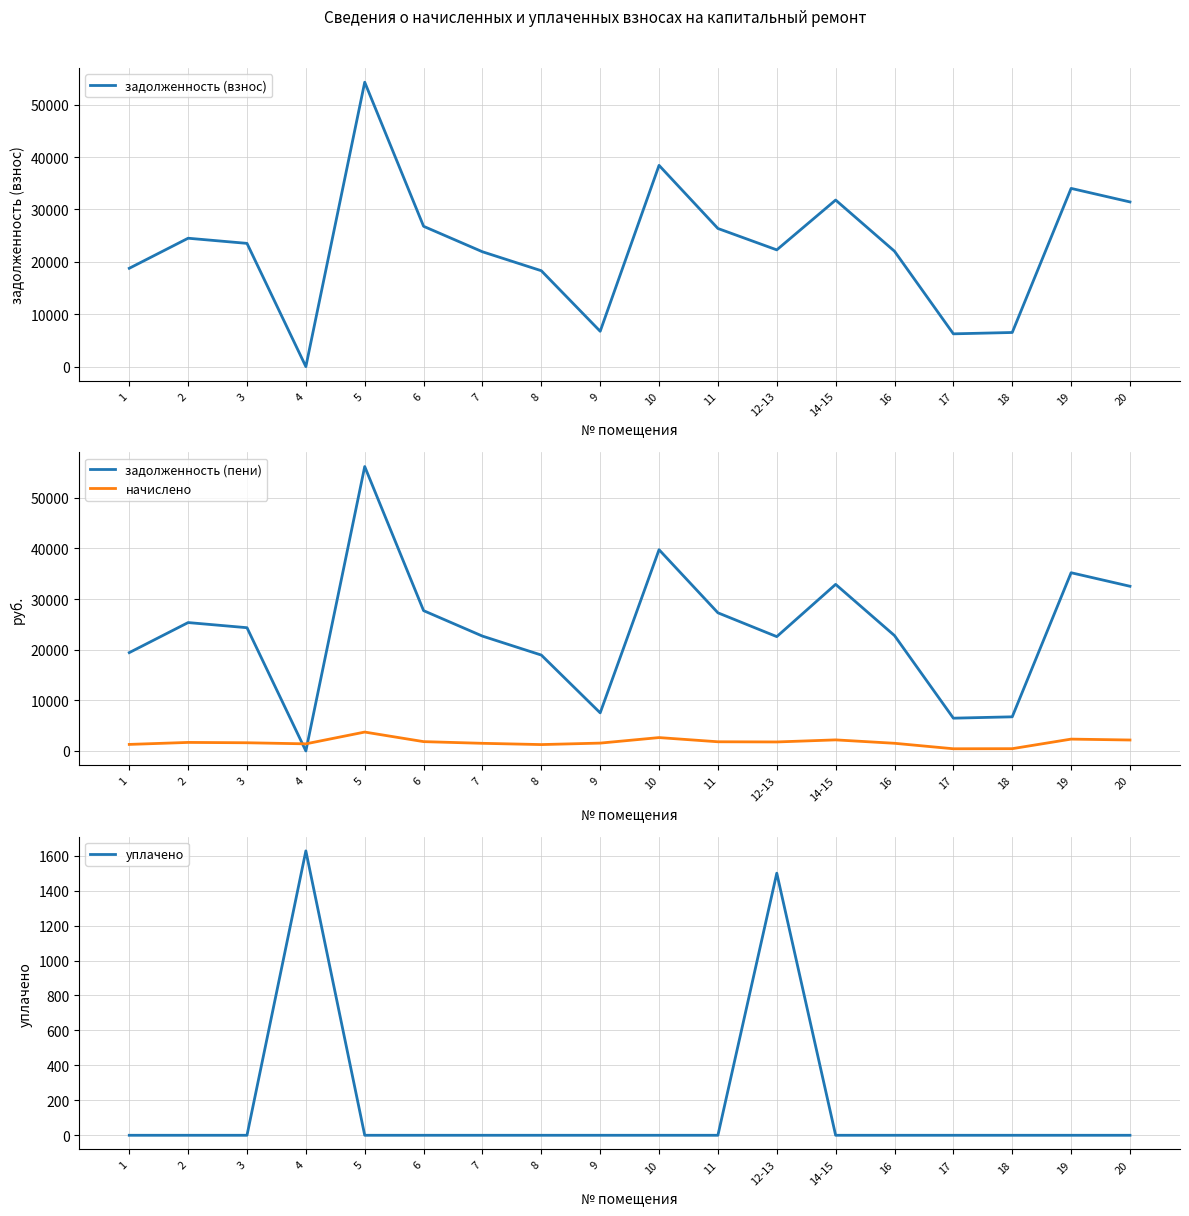

At 16, list the series in order from largest to smallest.

задолженность (пени), задолженность (взнос), начислено, уплачено